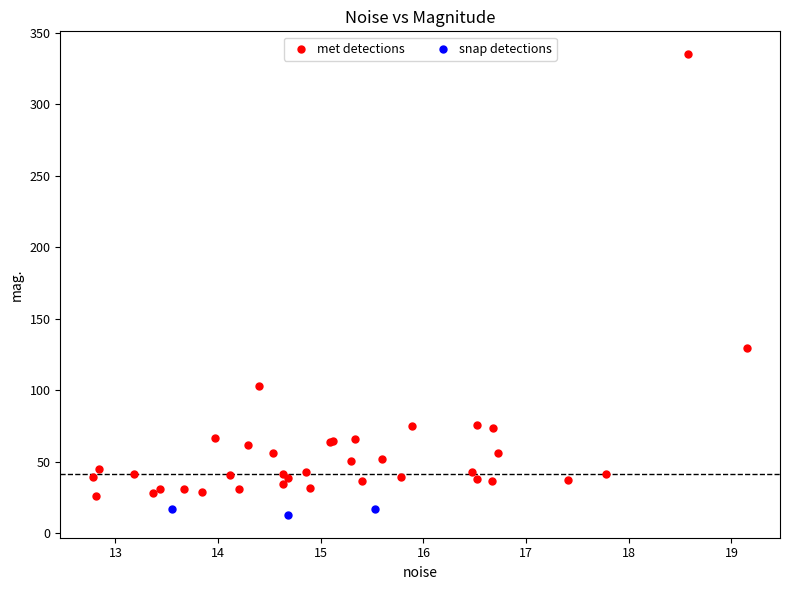

Which series reaches the maximum Y coordinate?

met detections